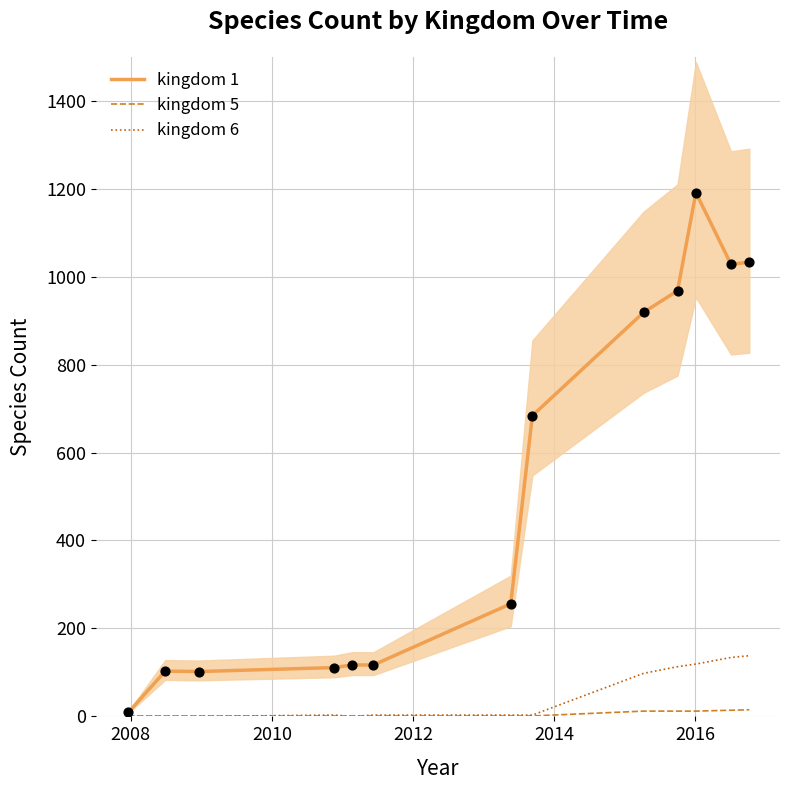

Which series has the largest Y range (max minus min)?

kingdom 1